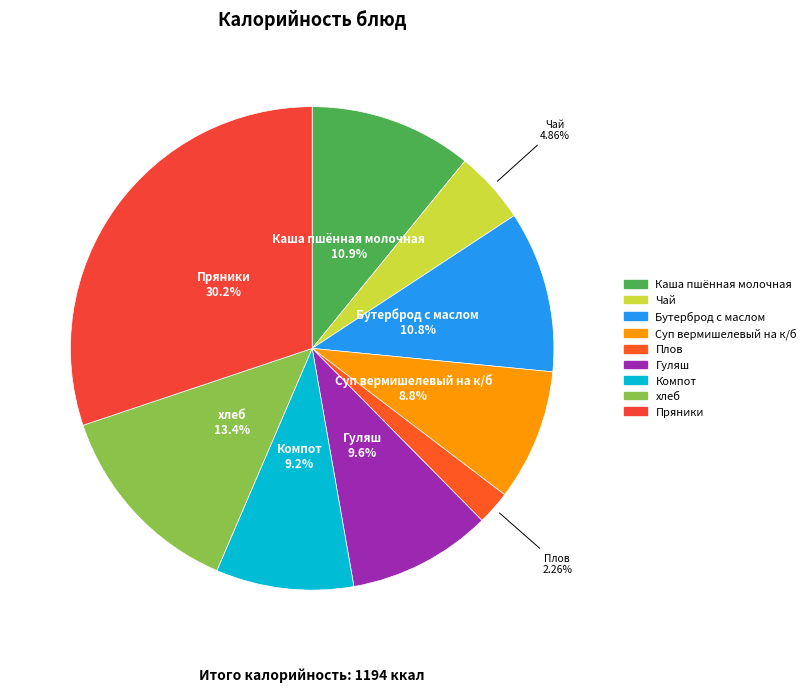

What percentage is the Каша пшённая молочная slice, to the nearest percent?

11%